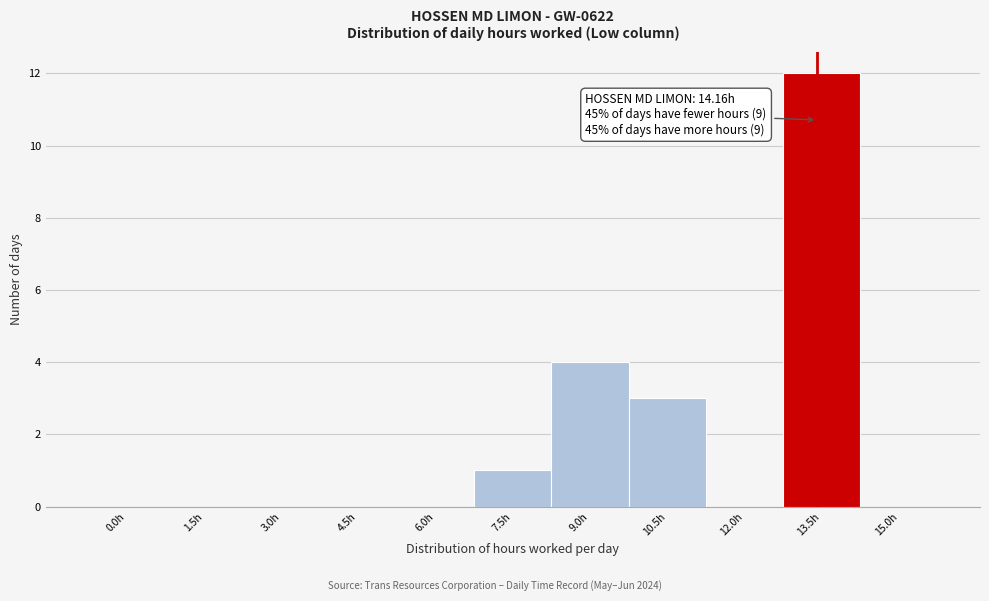

Reading right to left, list all the values displayed in this chart.

15.0h=0	13.5h=12	12.0h=0	10.5h=3	9.0h=4	7.5h=1	6.0h=0	4.5h=0	3.0h=0	1.5h=0	0.0h=0